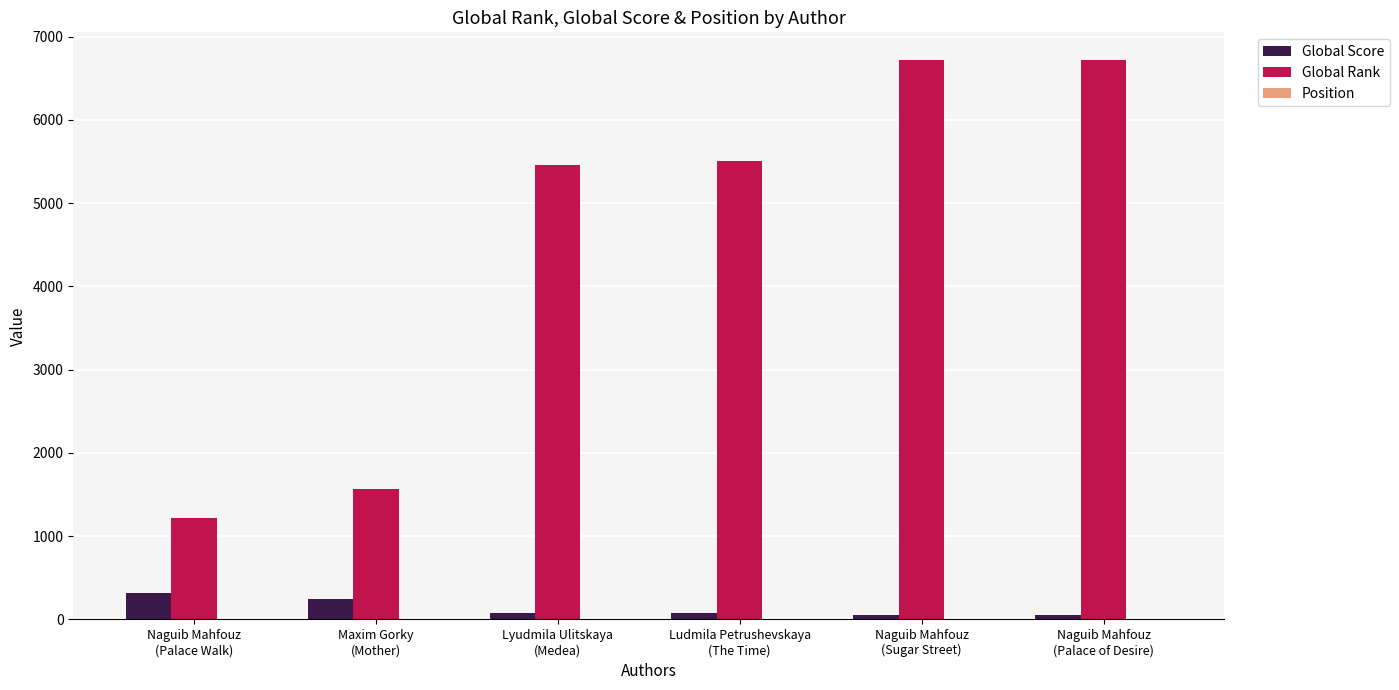

Which series has the largest total across all categories?

Global Rank